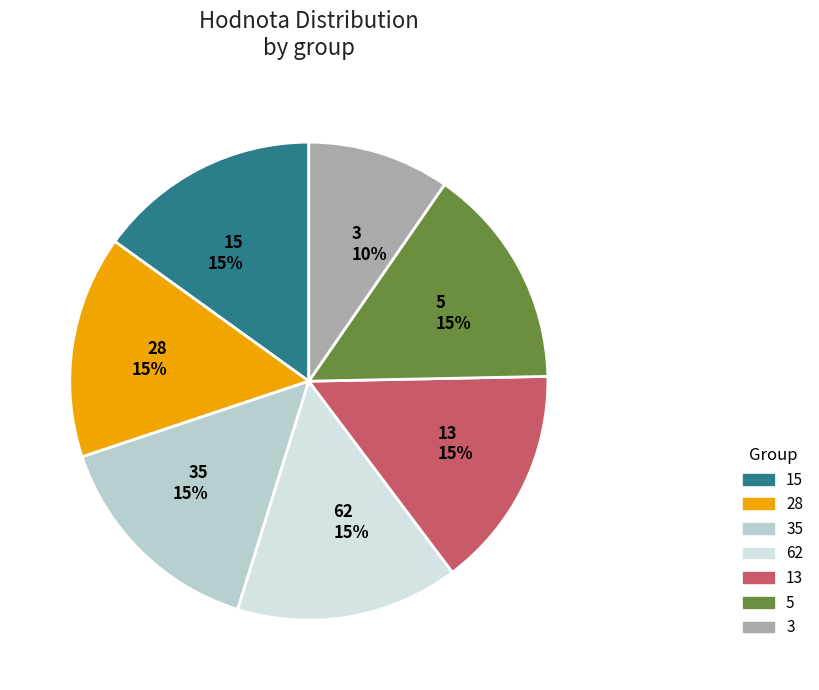

Is it true that 3 is 10% of the pie?

True